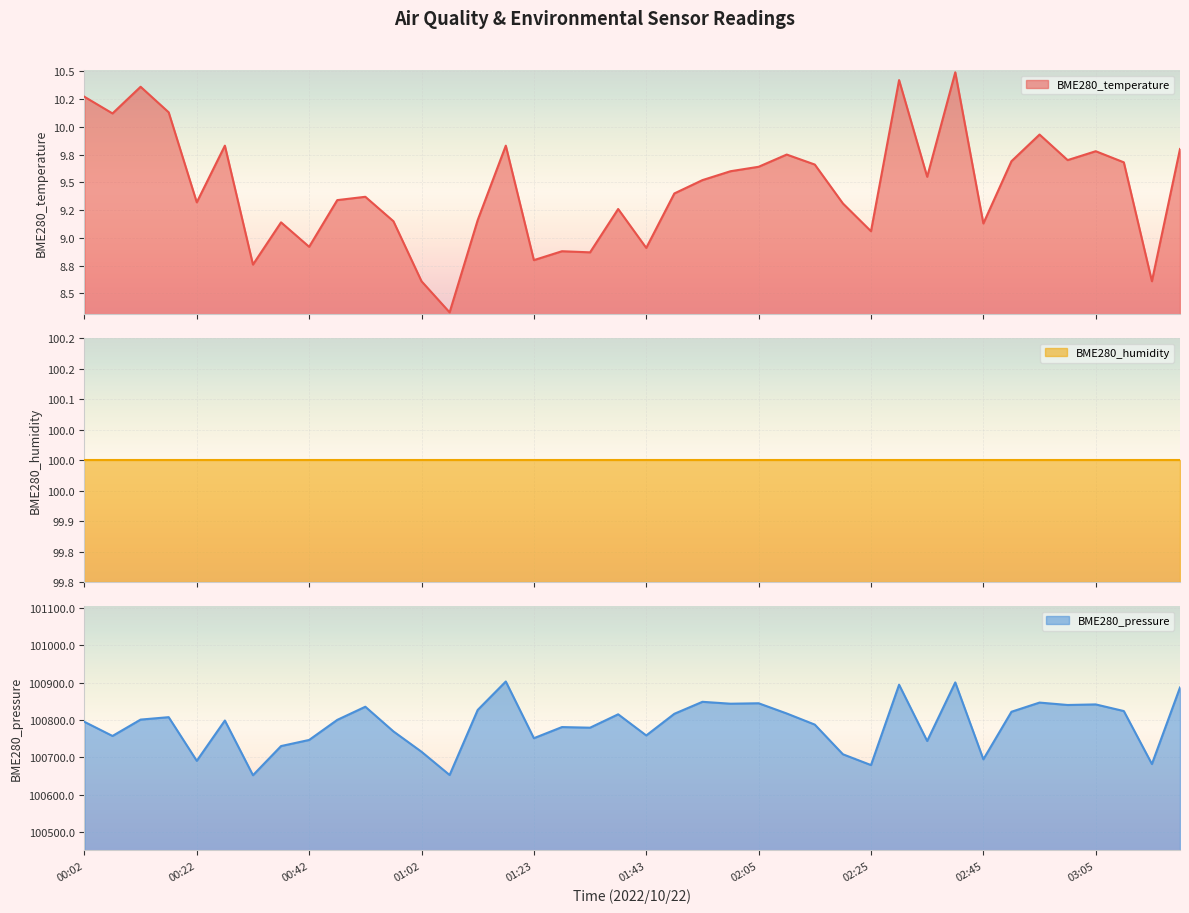

Which series has the largest range (max minus min)?

BME280_pressure